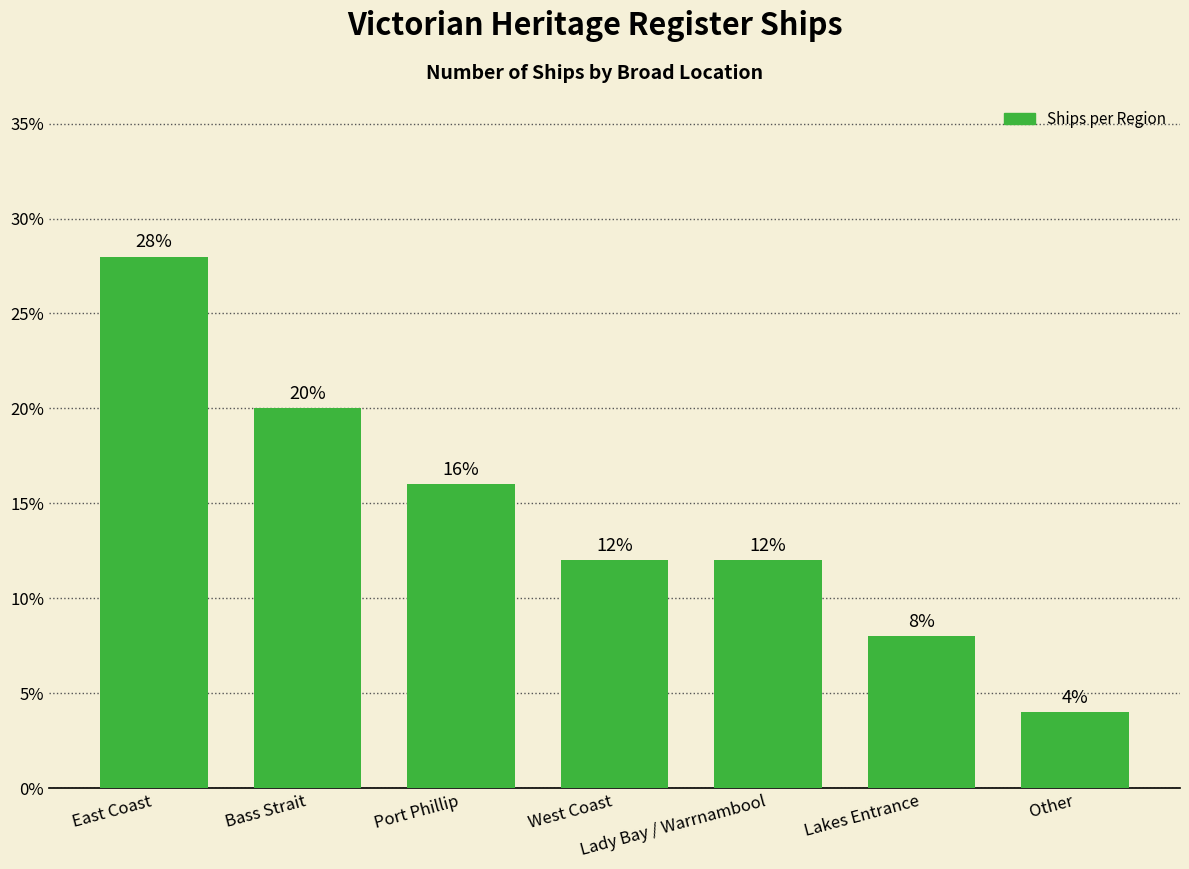

True or false: the data shows 7.9 at Lady Bay / Warrnambool.

False